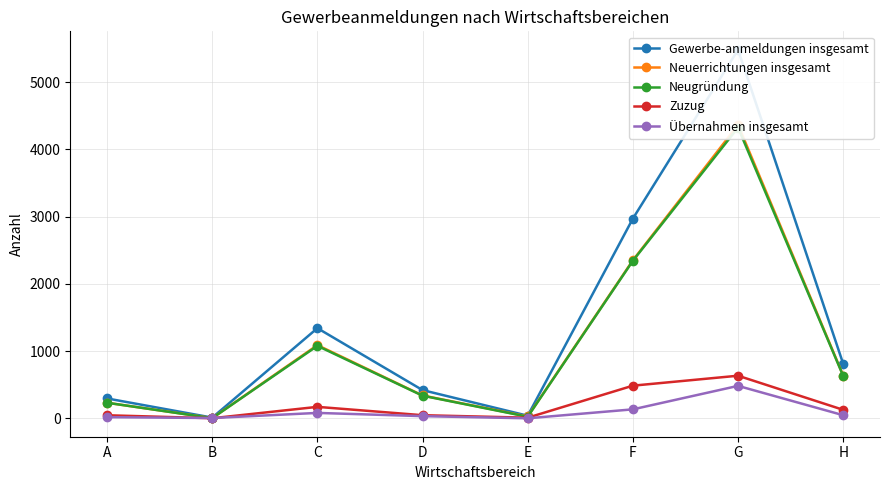

What is the value of the Zuzug point at the 5th from the left?

10